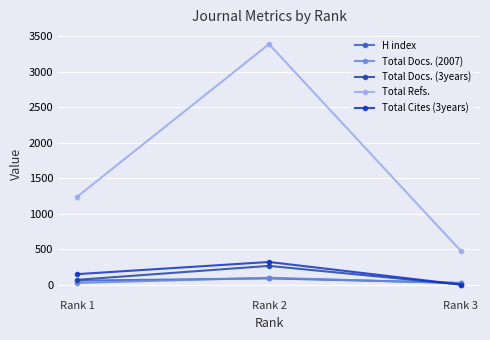

Where is Total Refs. nearest to the value 1930?

Rank 1